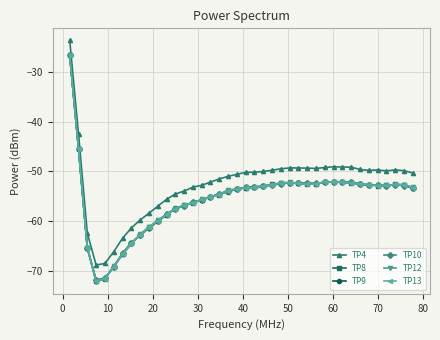

What is the minimum value for TP4?

-68.9